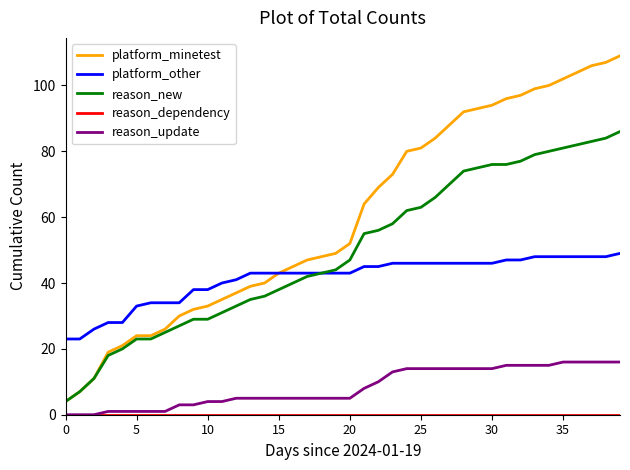

Does the chart have visible grid lines?

No